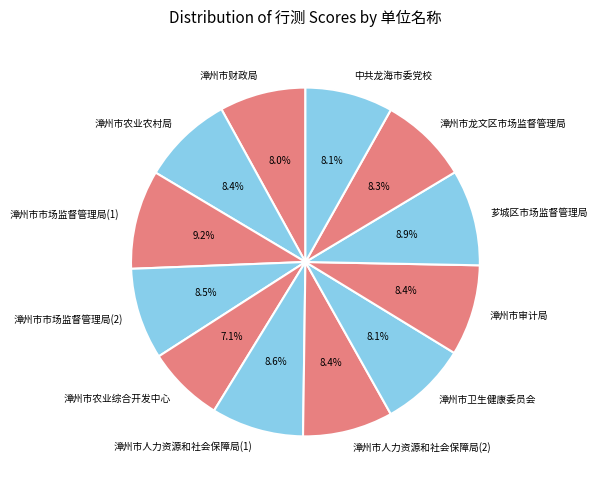

Approximately how many times larger is the value at 漳州市农业综合开发中心 compared to 漳州市农业农村局?

0.8